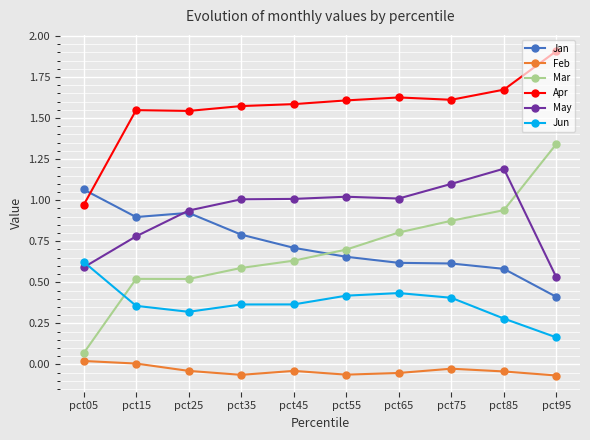

Which series ends up on top after the final intersection of Jan and Mar?

Mar